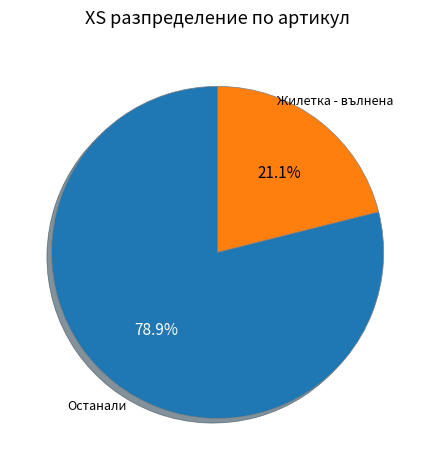

Is there a majority slice in this chart?

Yes